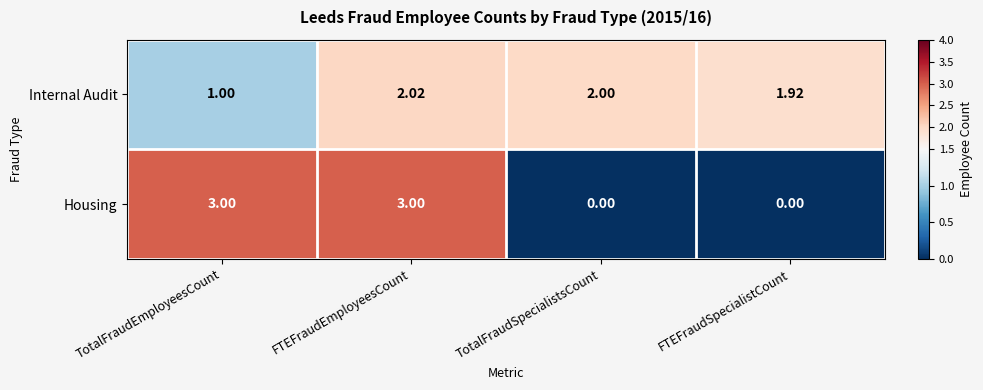

At which label does Internal Audit reach its peak?

FTEFraudEmployeesCount